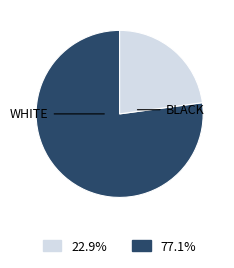

Does any single category account for the majority?

Yes